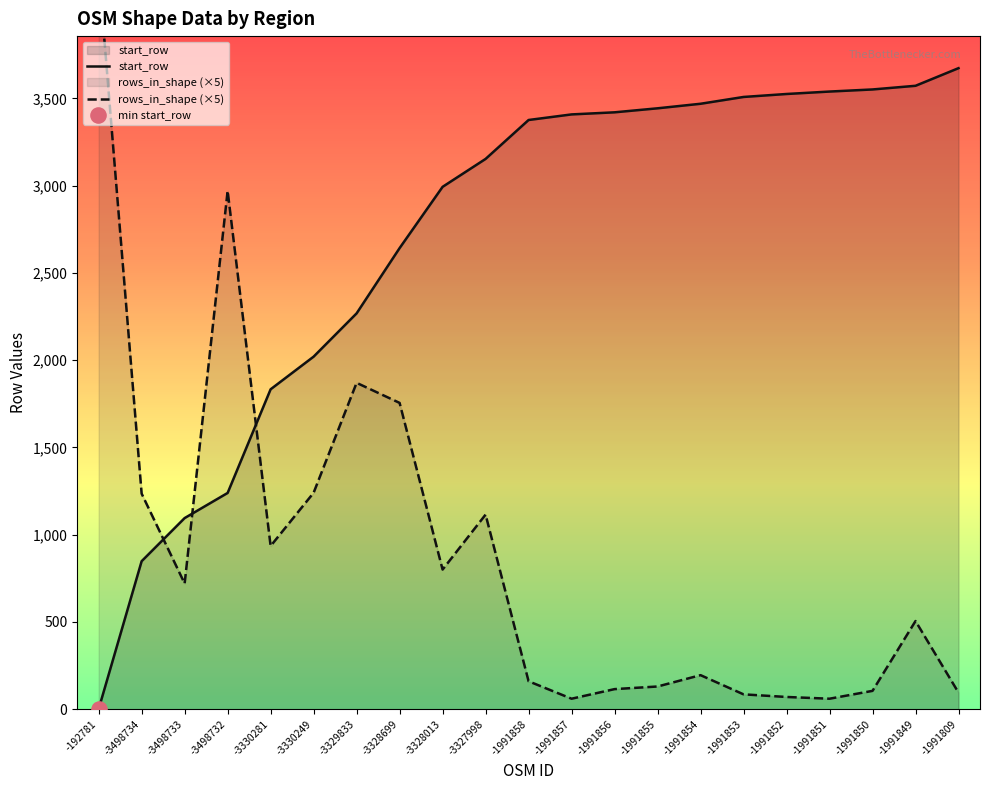

At which category is the sum across all series the highest?

-3328699